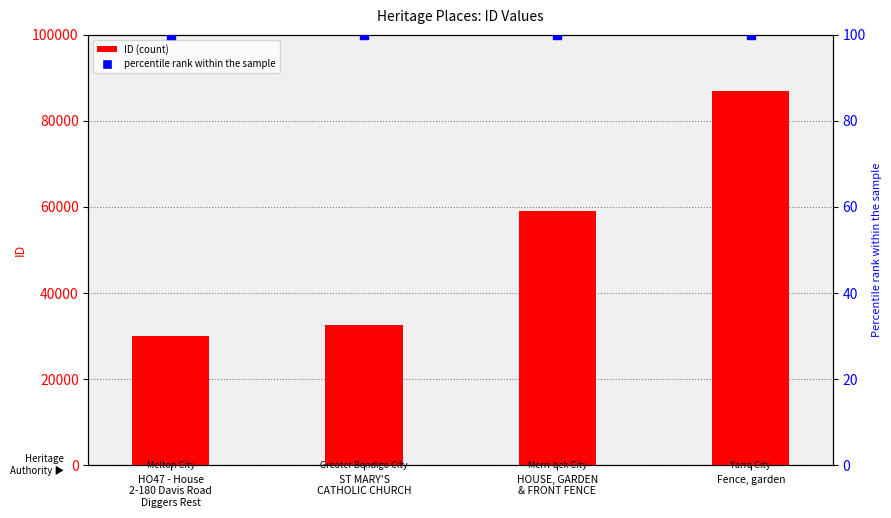

At how many categories does at least one series exceed 33856?

2